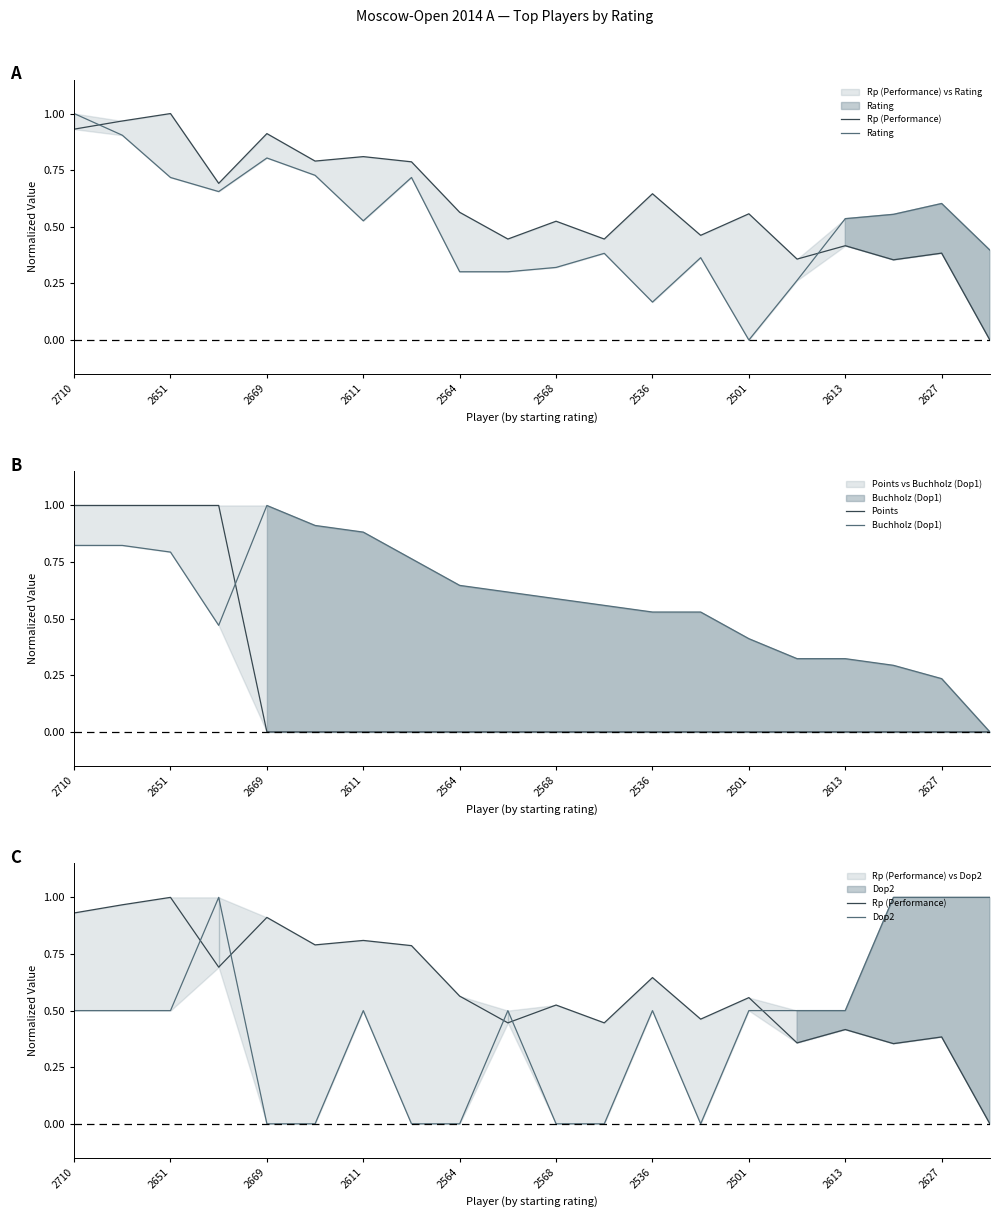

At 2536, list the series in order from smallest to largest.

Points, Rating, Dop2, Buchholz (Dop1), Rp (Performance)